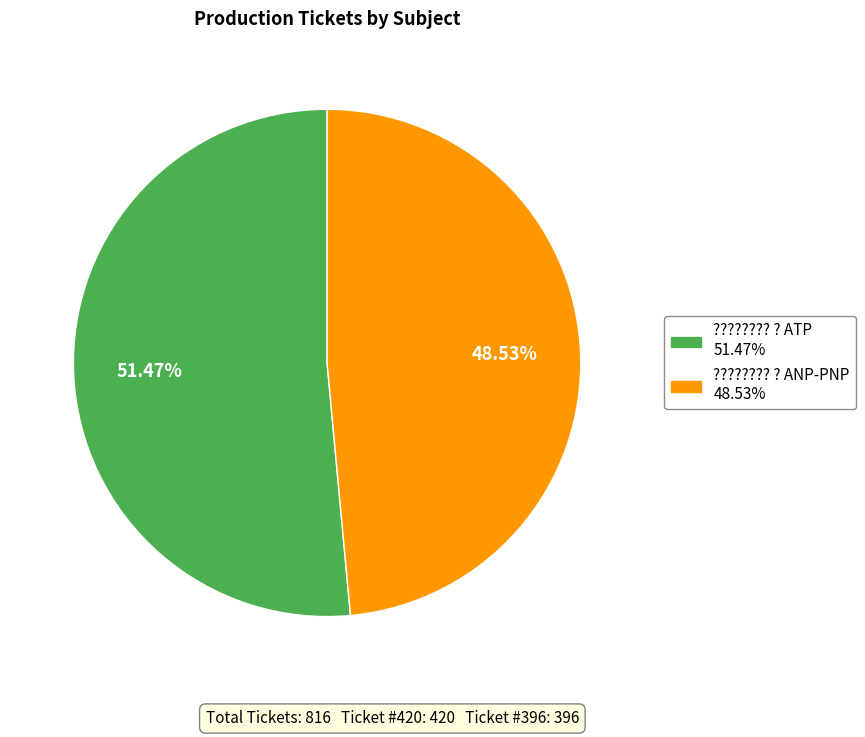

Combined, do ???????? ? ANP-PNP and ???????? ? ATP account for over 50%?

Yes